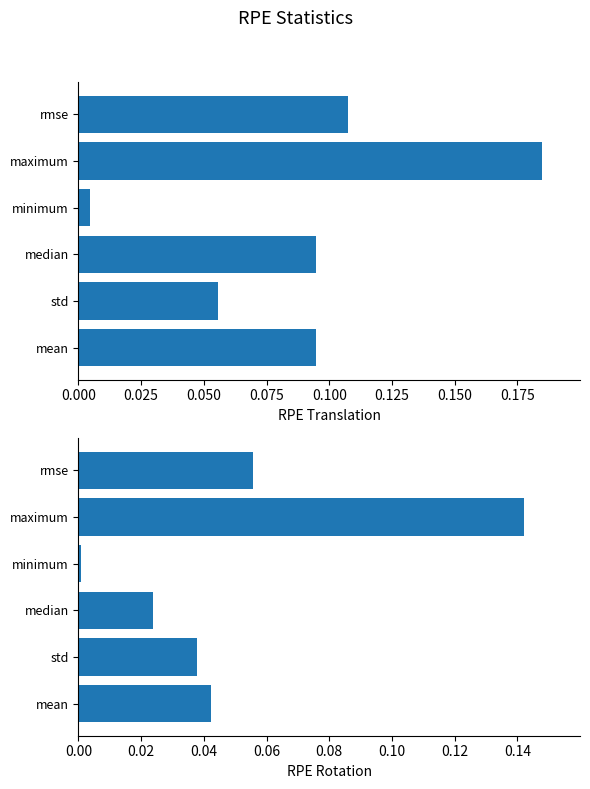

Count the number of data series in this chart.

2